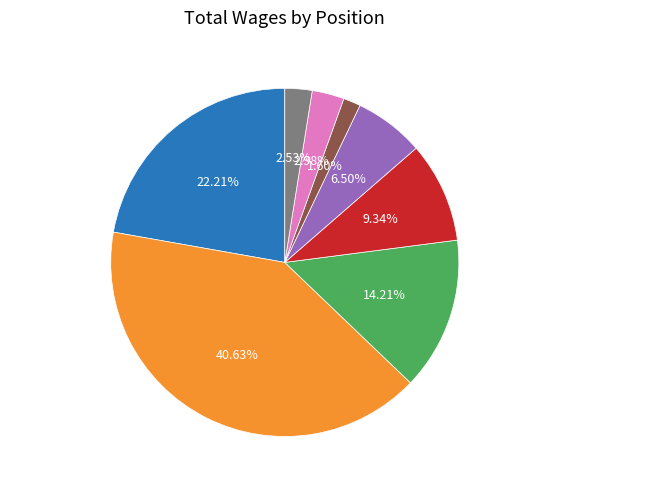

True or false: Ol-Cr Instr-Intersessions accounts for 41% of the total.

True